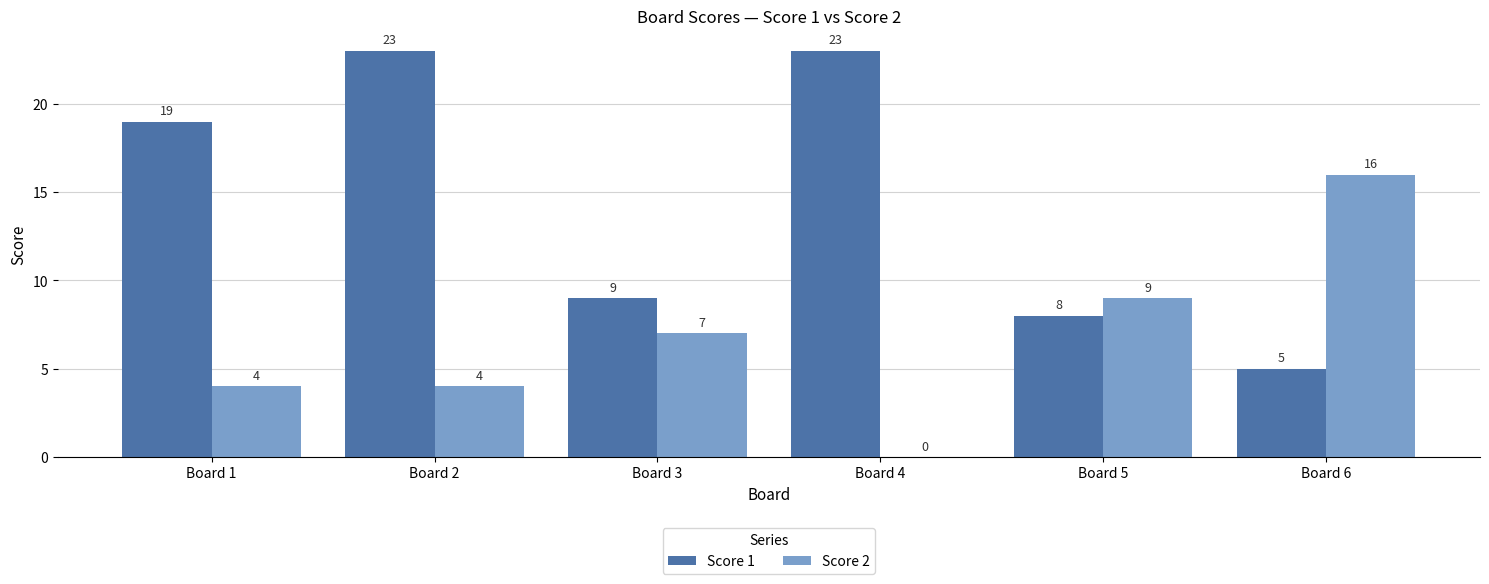

Where is Score 2 nearest to the value 8?

Board 3